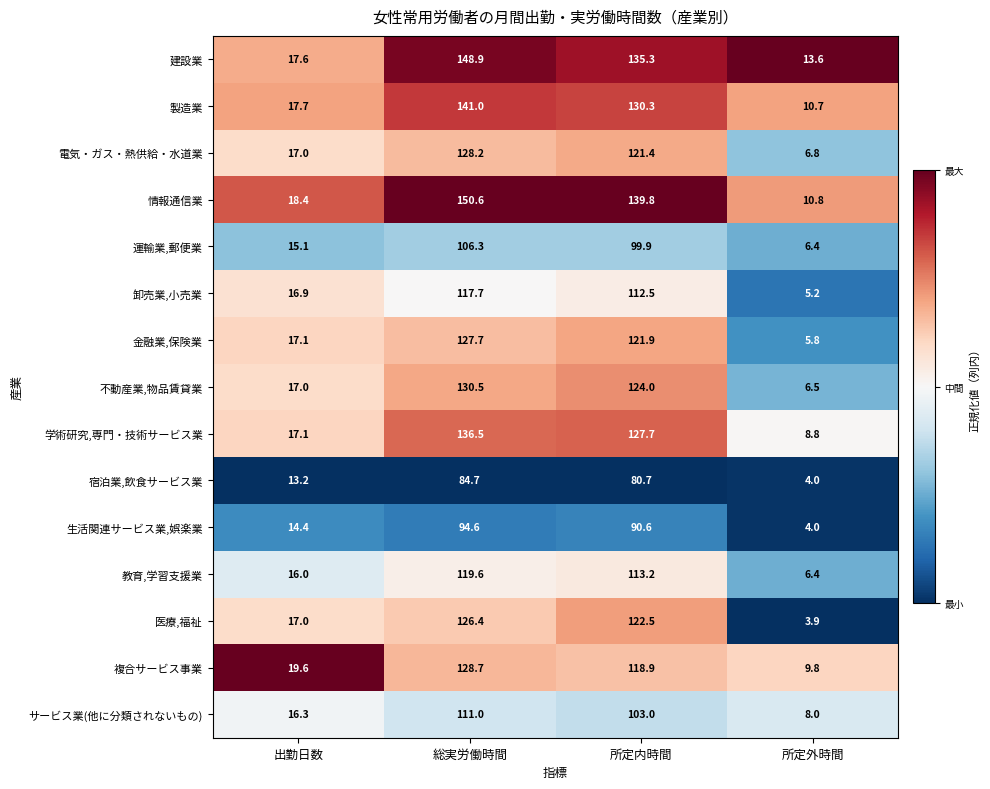

How many series are shown in this chart?

15